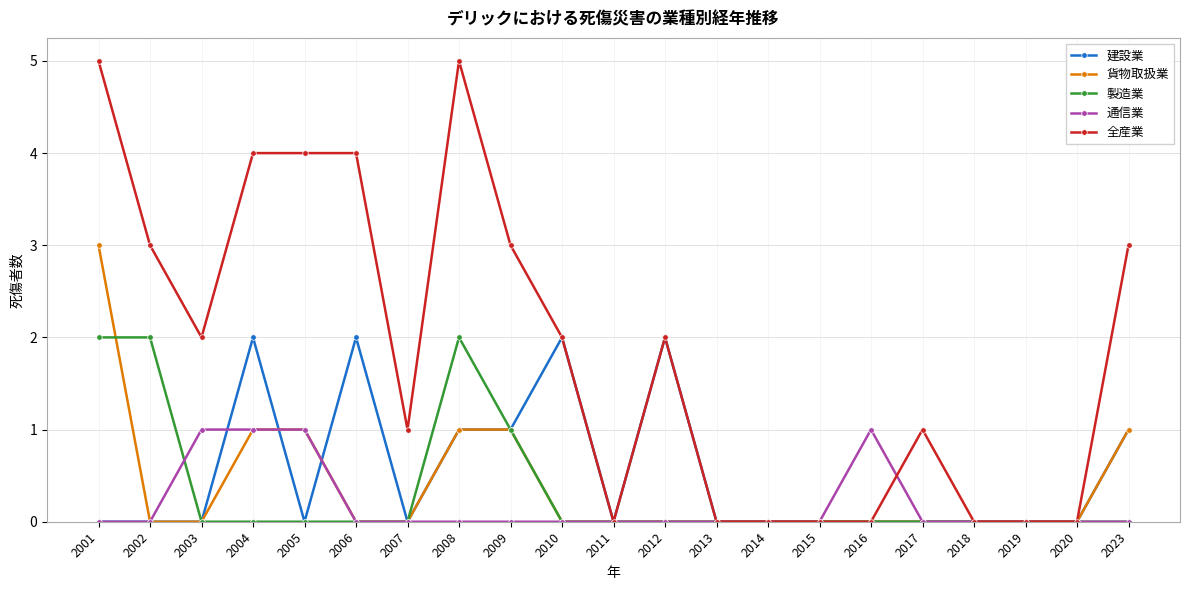

True or false: 全産業 has more than 0 interior local peaks.

True